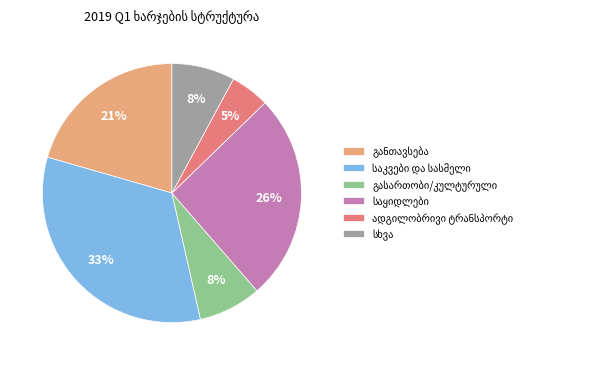

Is there any slice that represents more than half of the pie?

No